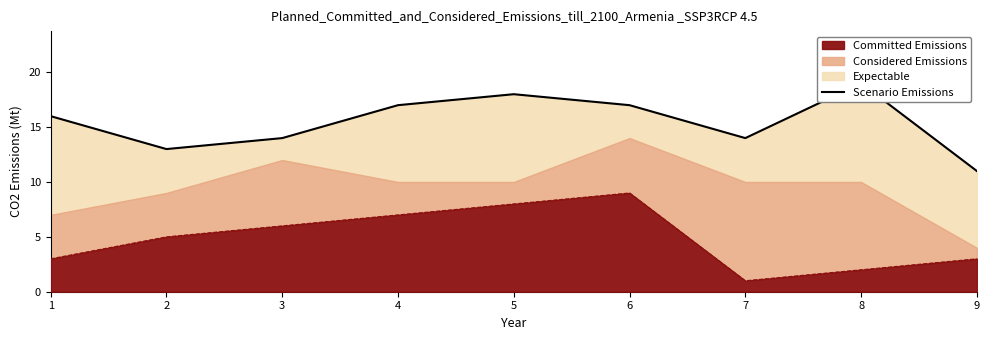

Where is the data nearest to the value 15?

1